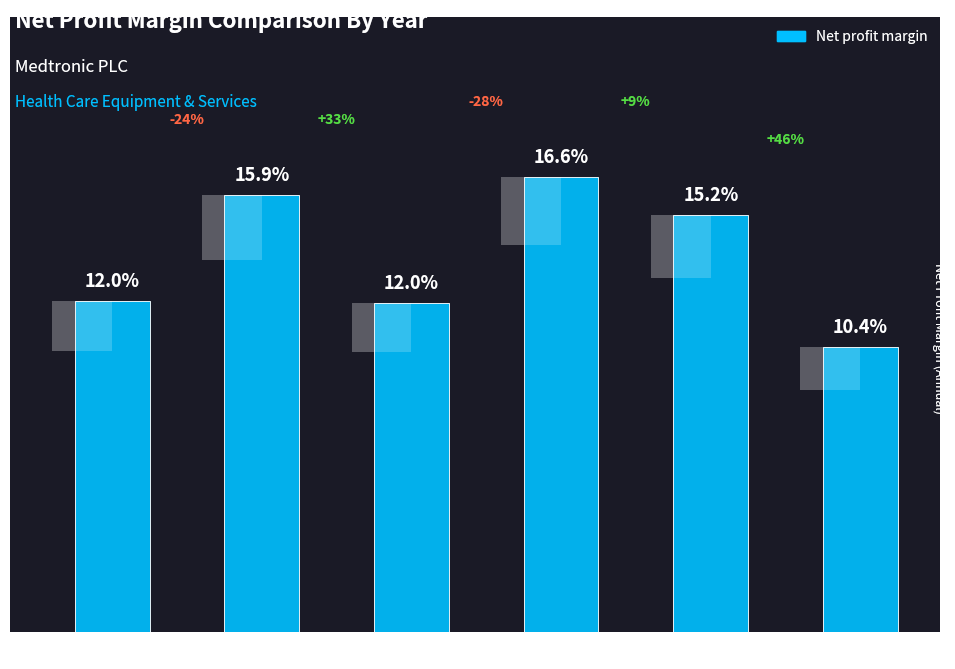

Reading left to right, list all the values displayed in this chart.

0.1	0.2	0.1	0.2	0.2	0.1